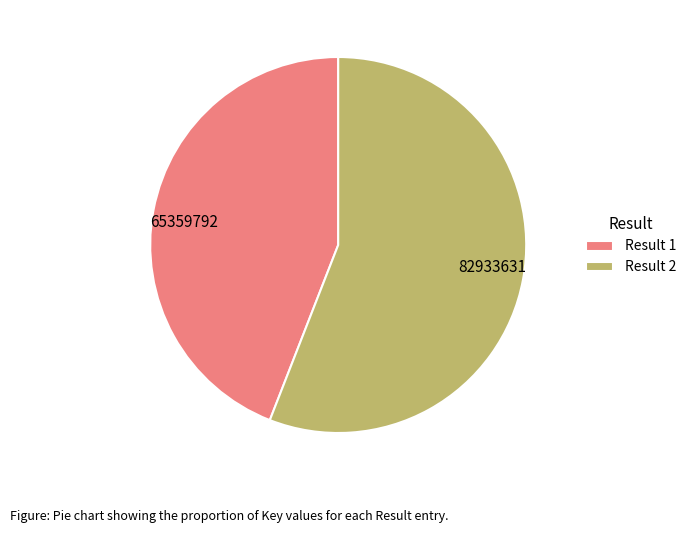

Does any single category account for the majority?

Yes